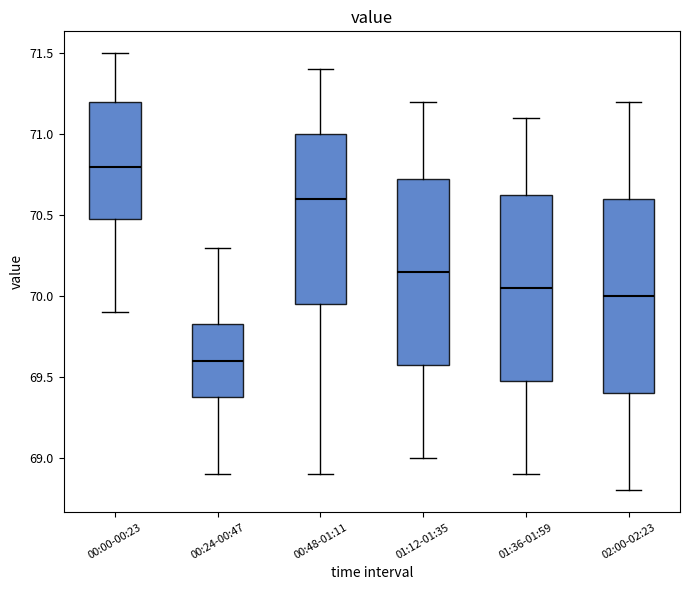

Which box's median line is the lowest?

00:24-00:47